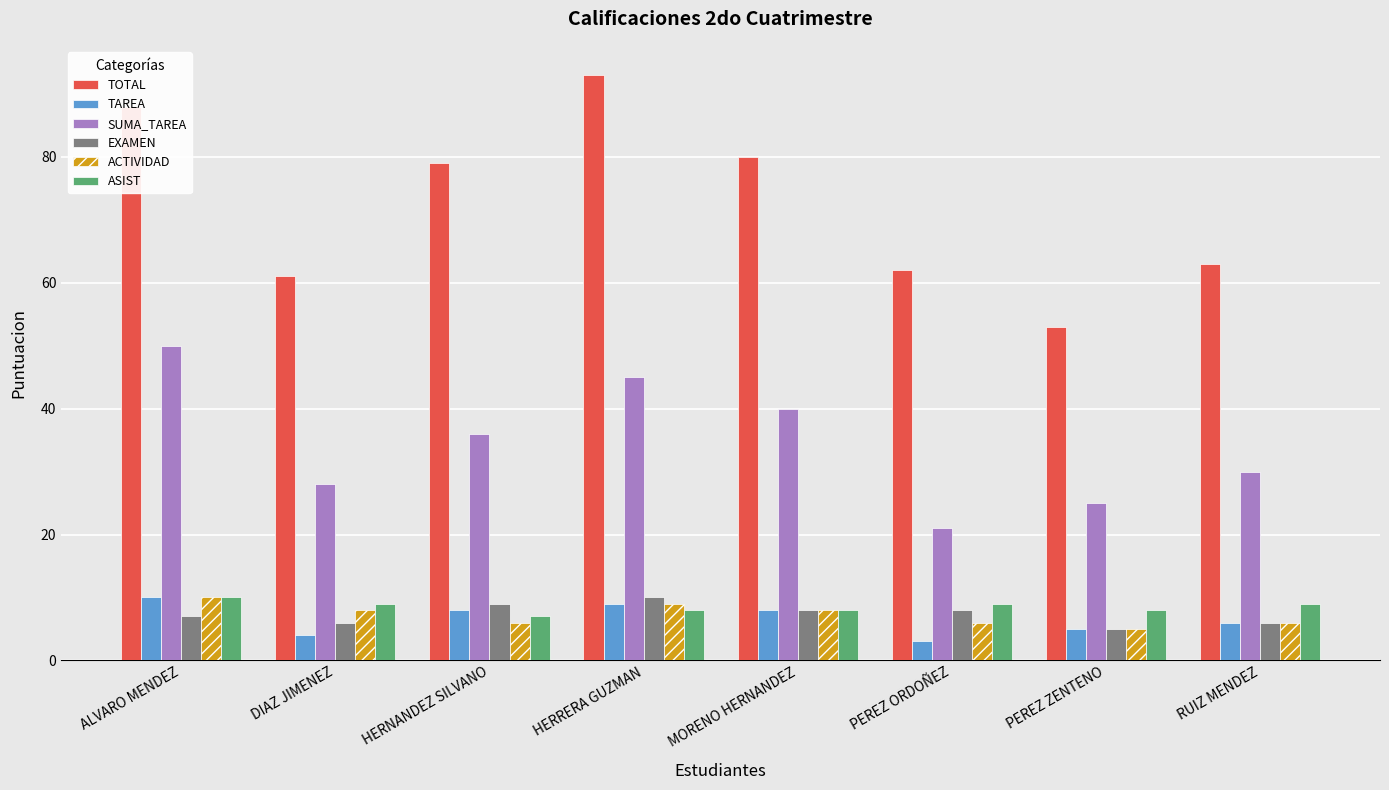

Are the bars grouped side by side (vs. stacked)?

Yes